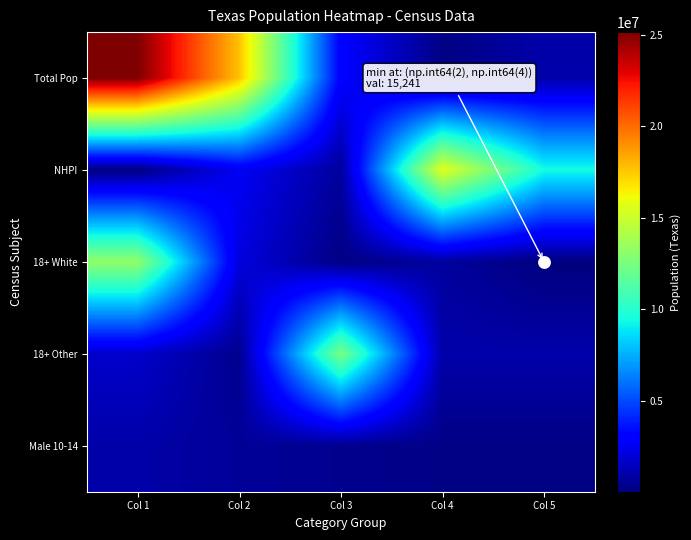

What is the difference between the highest and lowest values at Col 2?

17327326